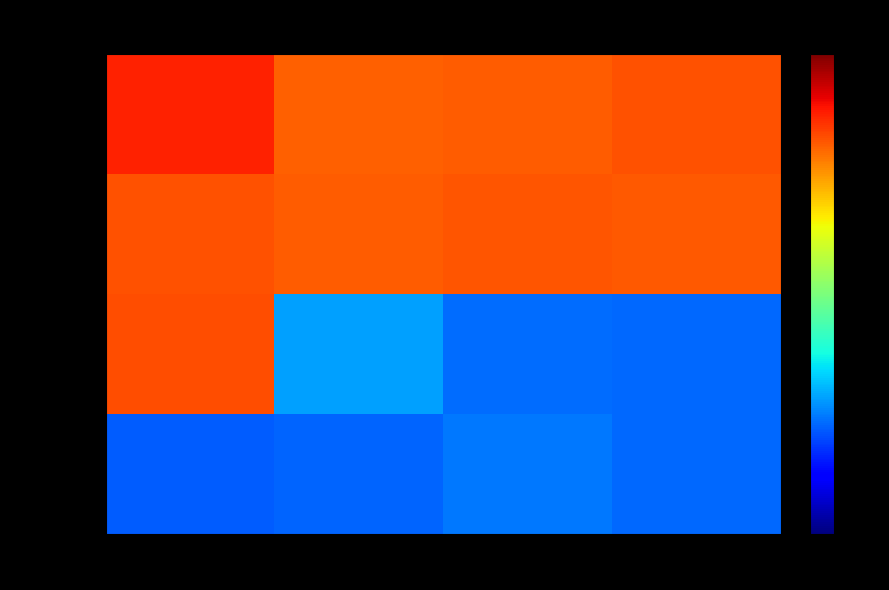

Reading right to left, extract all data points from this chart.

Jul 26-31: 13=12.1	5=12.1	30=12.0	26=12.4
Aug 2-5: 13=12.1	5=12.1	30=12.1	26=12.1
Aug 9-14: 13=9.2	5=9.2	30=9.4	26=12.1
Aug 16-21: 13=9.1	5=9.2	30=9.1	26=9.1